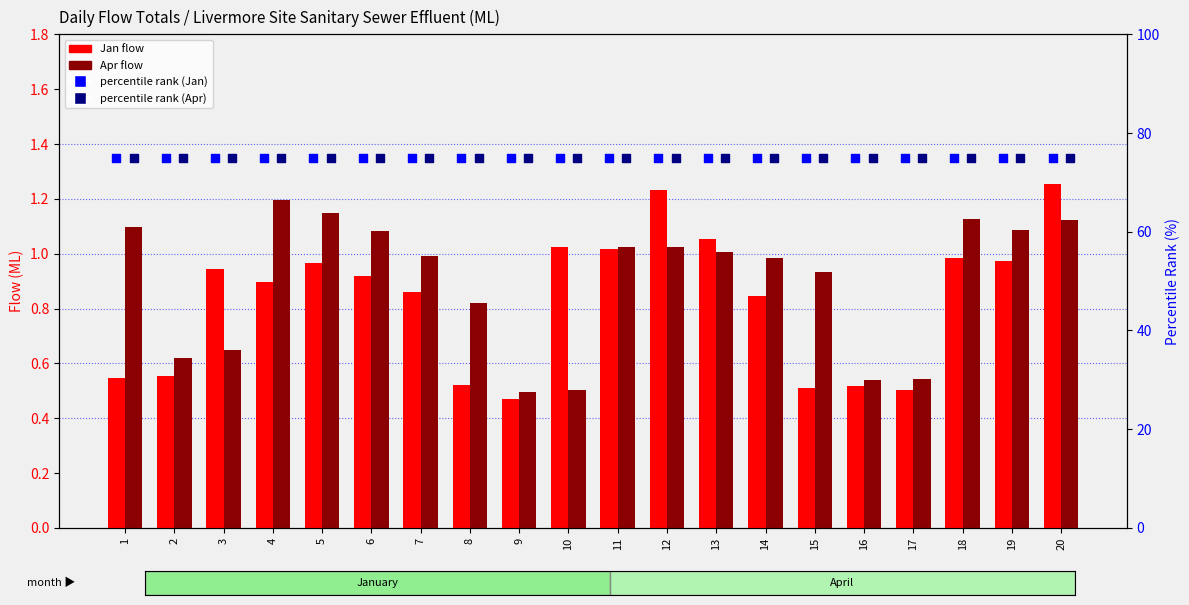

Is the value of percentile rank (Jan) at 1 greater than the value of Apr at 18?

Yes